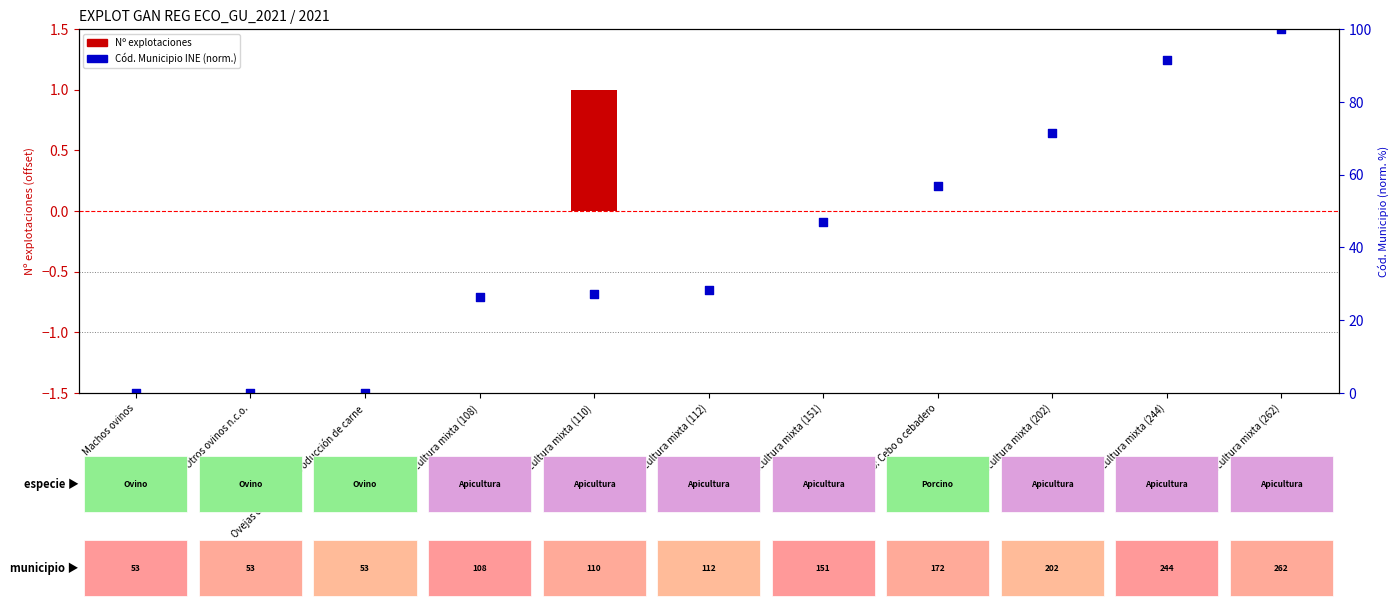

What is the total value across all series at Apicultura mixta (151)?

46.9